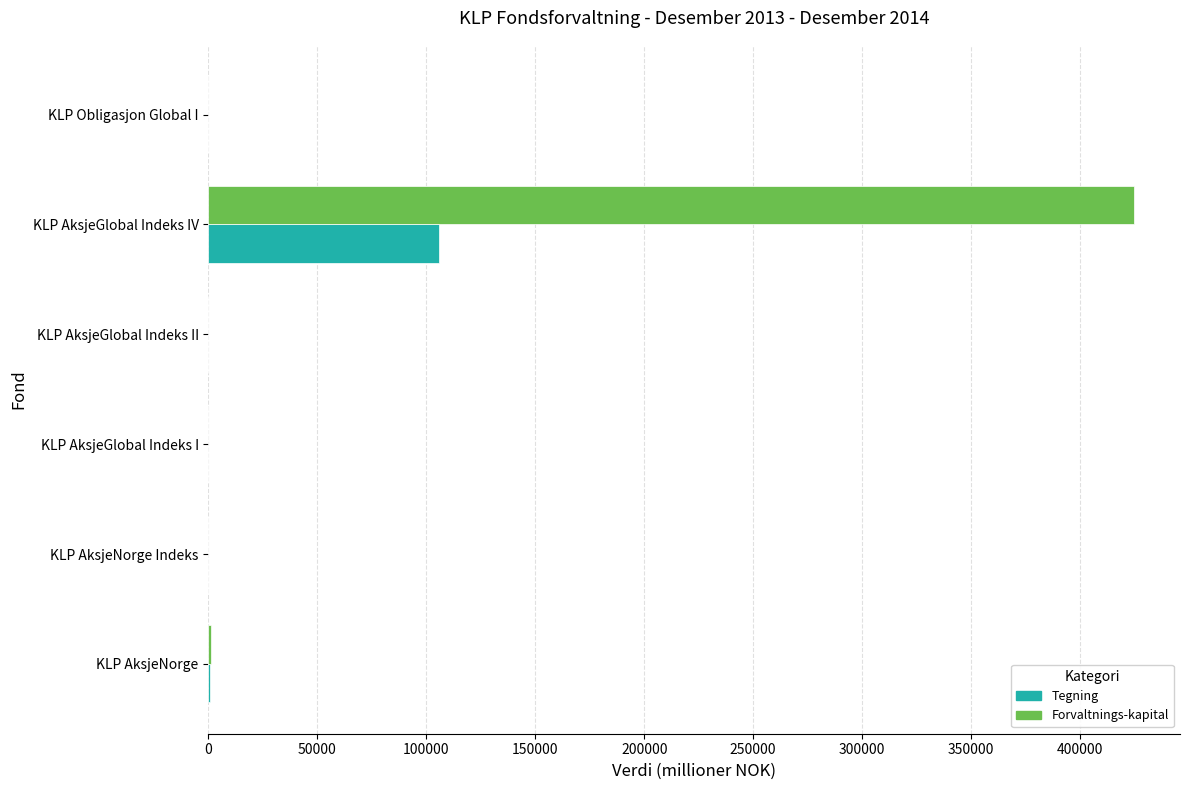

The Tegning series shows 105979 at KLP AksjeGlobal Indeks IV. True or false?

True